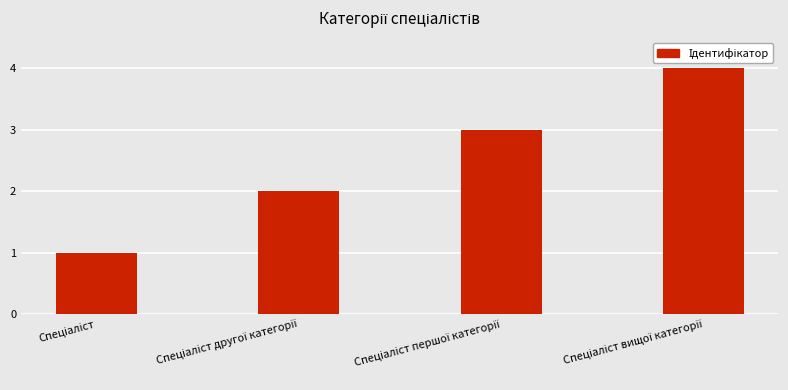

Reading left to right, what are all the values shown in this chart?

1	2	3	4